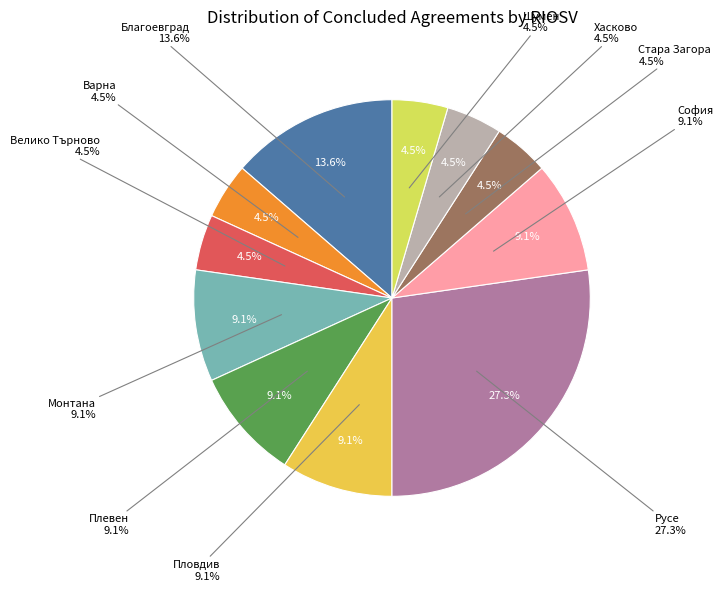

What is the smallest slice in the pie chart?

Бургас